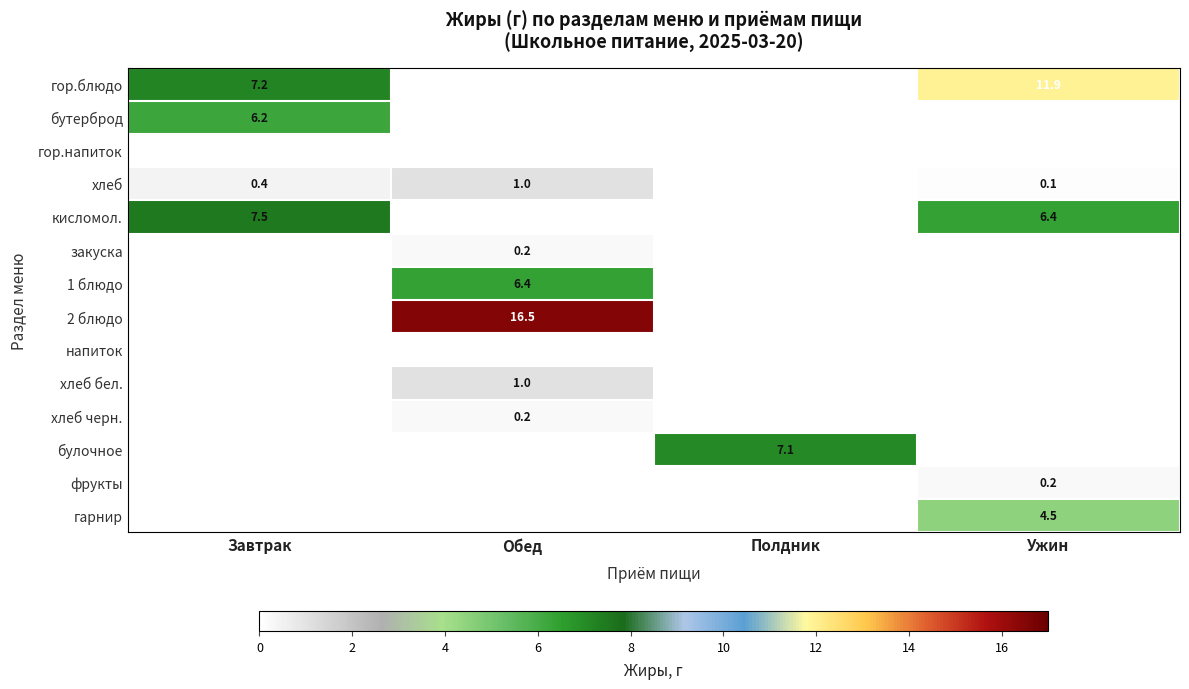

Is it true that хлеб бел. equals 1.0 at Обед?

True